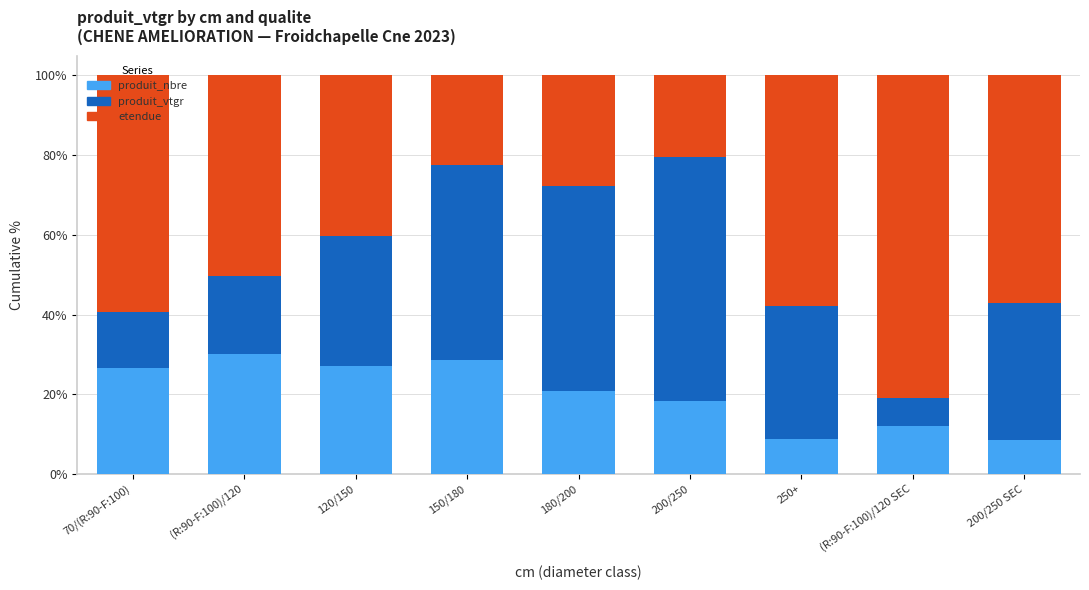

Does the chart contain stacked bars?

Yes